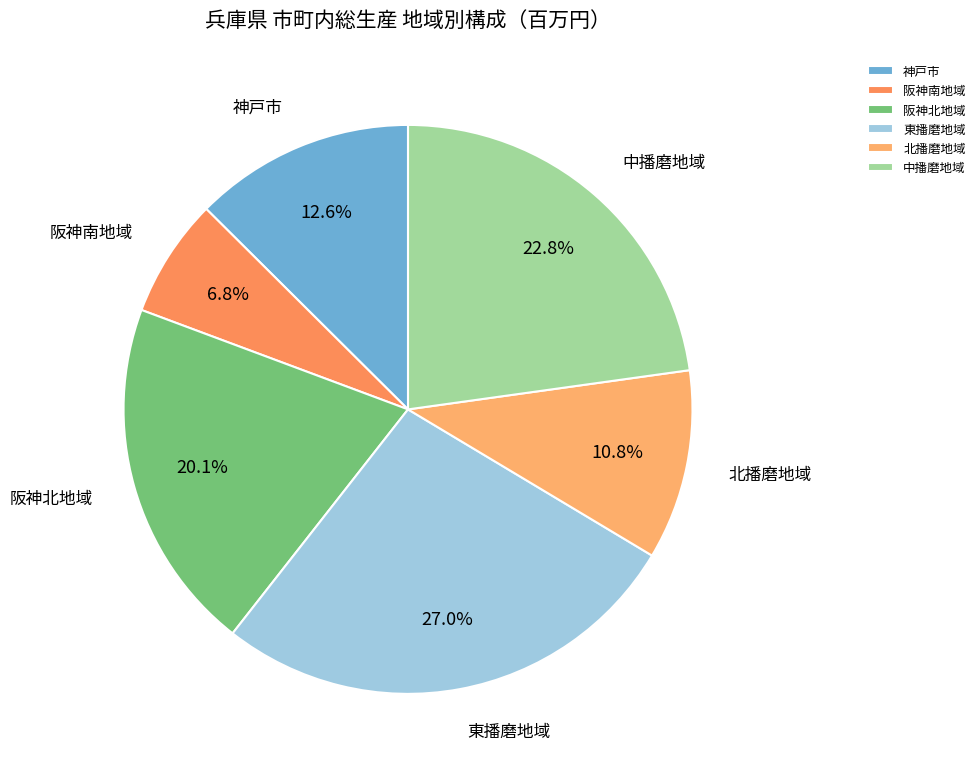

To the nearest percent, what is the difference between the 東播磨地域 and 神戸市 slice percentages?

14%